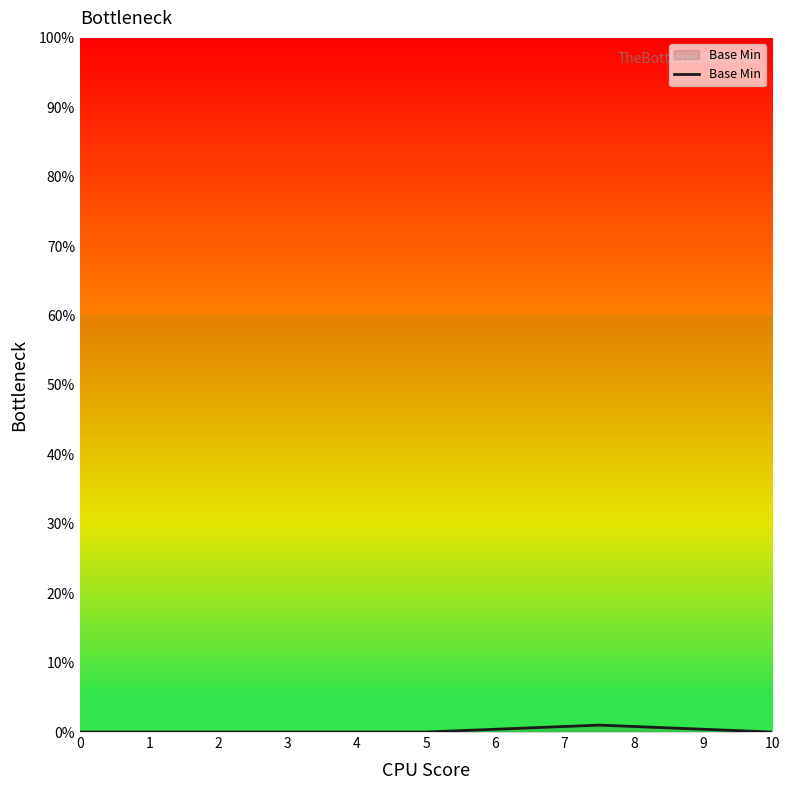

True or false: the data has more than 2 interior local peaks.

False